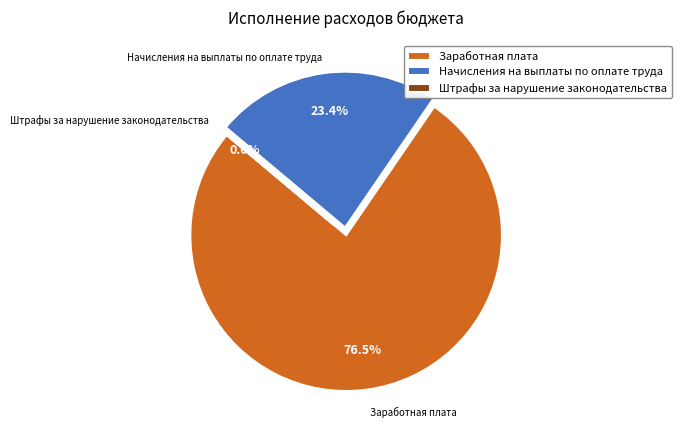

Is the sum of Заработная плата and Начисления на выплаты по оплате труда greater than half?

Yes